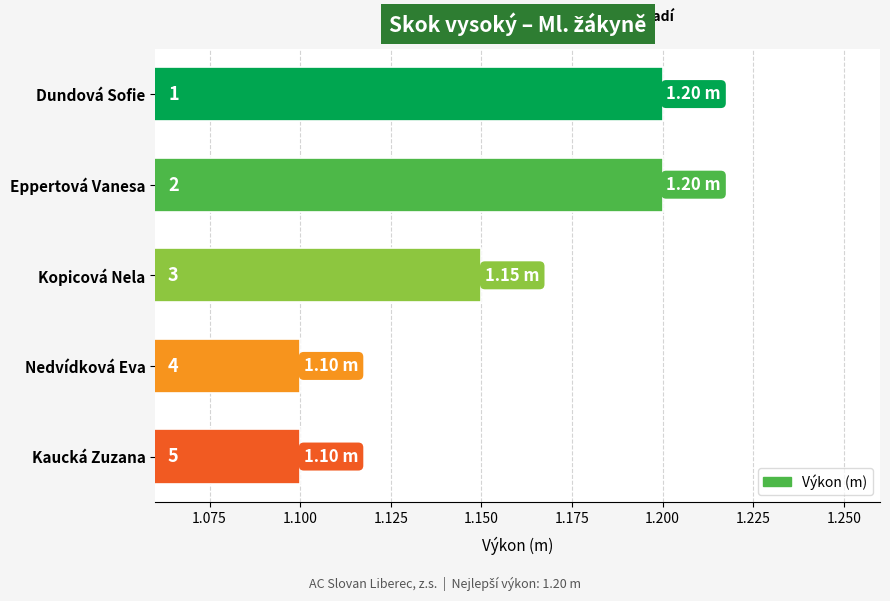

How many bars are there in total?

5